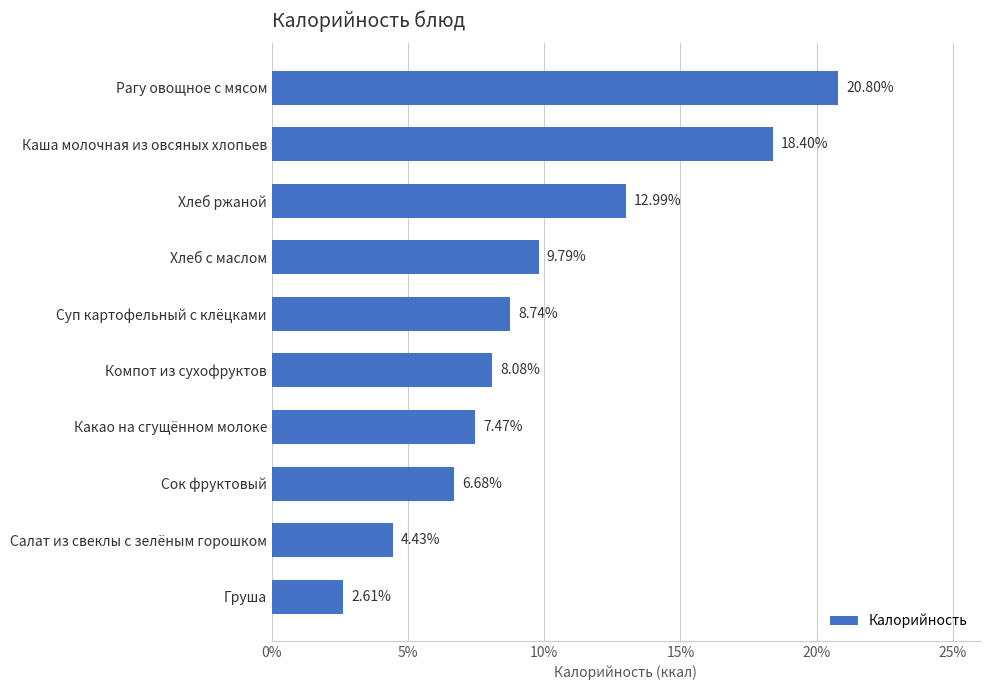

Rank the categories by value from highest to lowest.

Рагу овощное с мясом, Каша молочная из овсяных хлопьев, Хлеб ржаной, Хлеб с маслом, Суп картофельный с клёцками, Компот из сухофруктов, Какао на сгущённом молоке, Сок фруктовый, Салат из свеклы с зелёным горошком, Груша